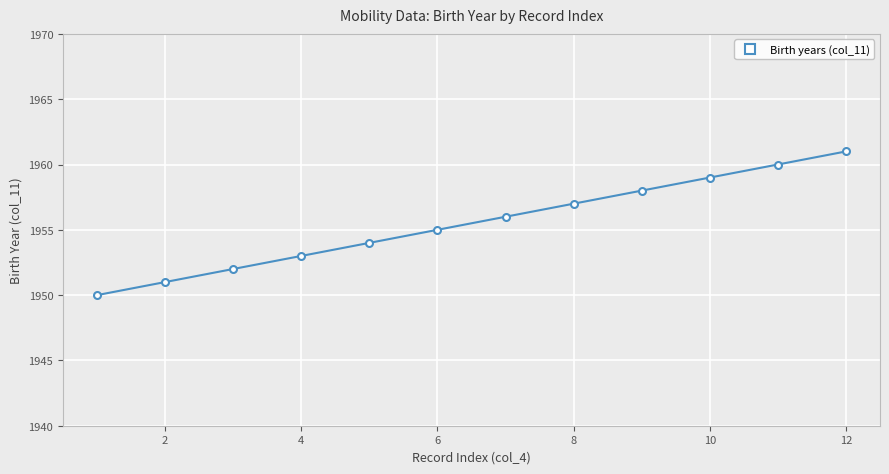

What is the greatest value displayed?

1961